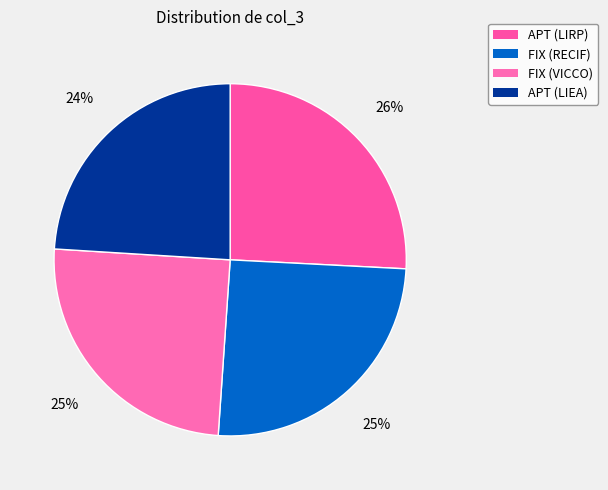

What percentage is the APT (LIEA) slice, to the nearest percent?

24%